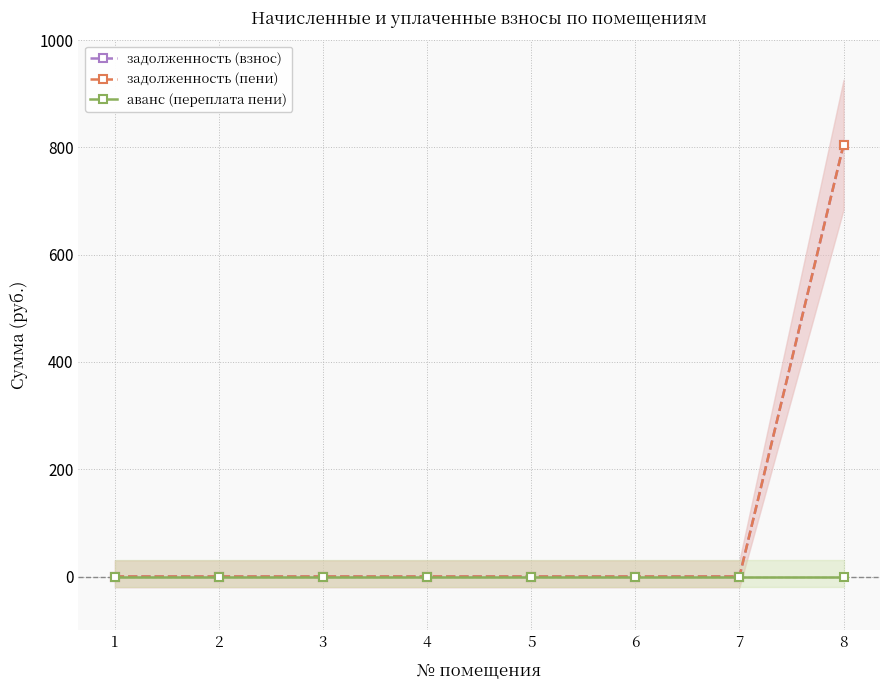

True or false: задолженность (пени) has more than 1 points higher than both neighbors.

False